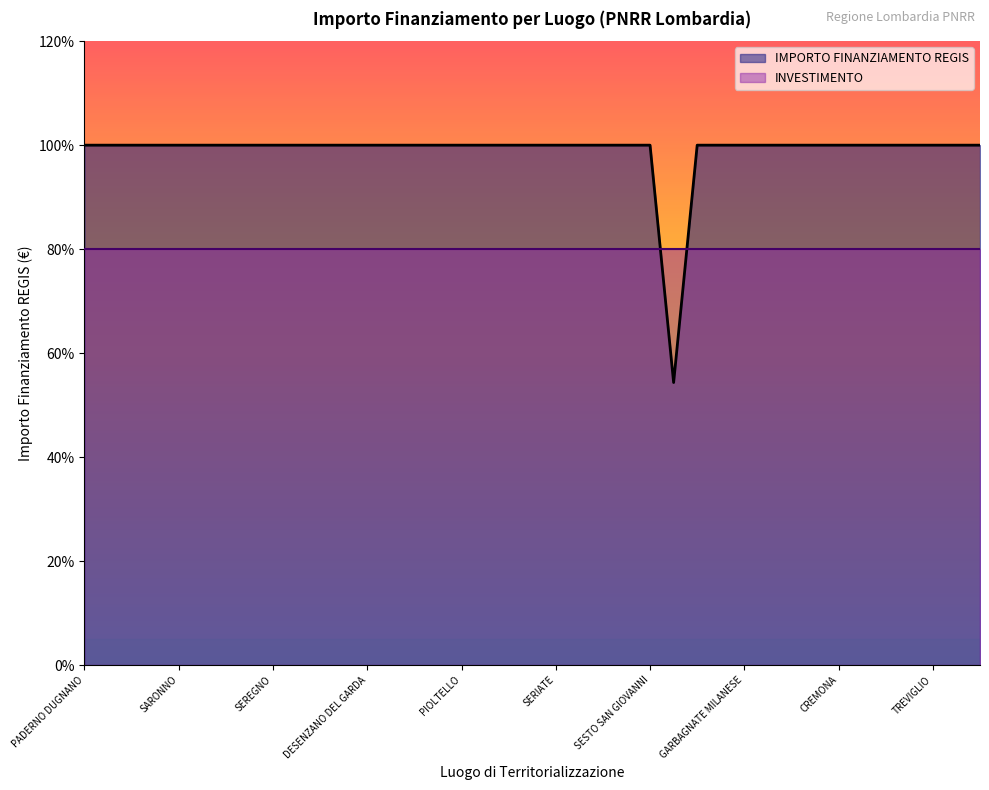

Which series has the largest range (max minus min)?

IMPORTO FINANZIAMENTO REGIS